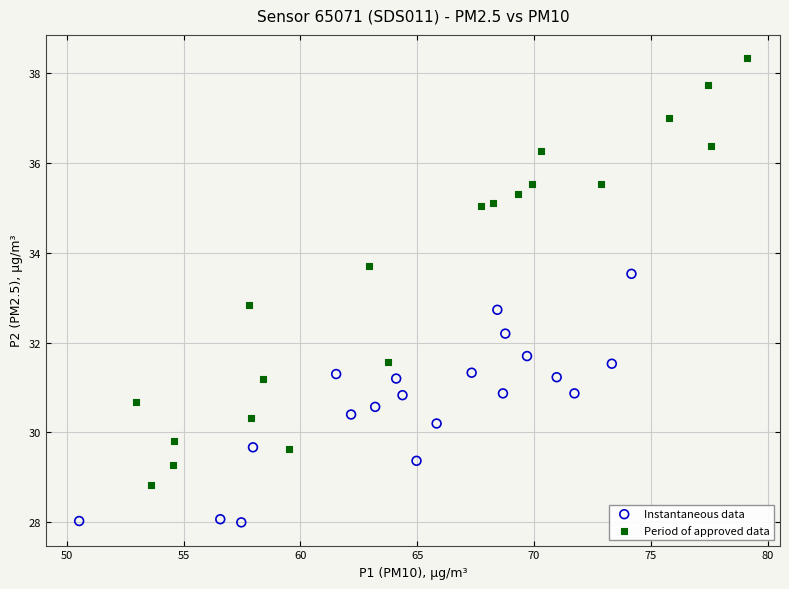

What are all the series names shown in the legend?

Instantaneous data, Period of approved data